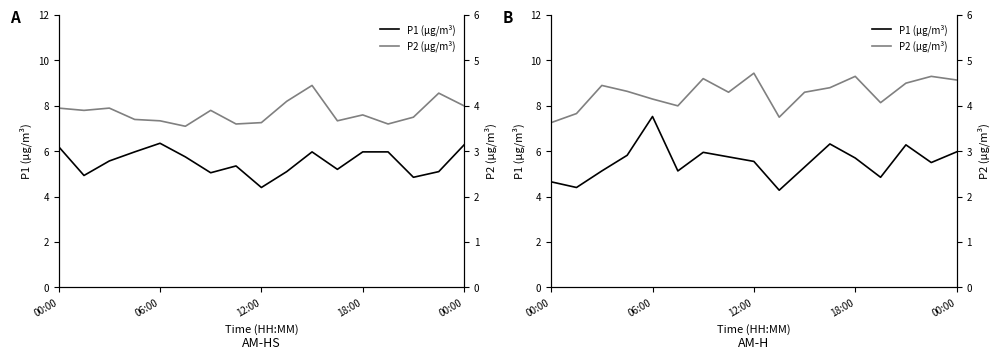

What is the label of the 4th point from the left?

18:00